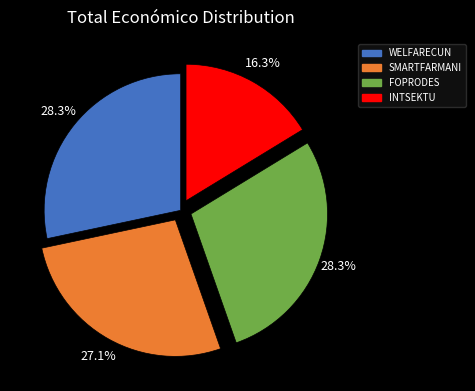

What percentage is NOT represented by FOPRODES?

71.7%